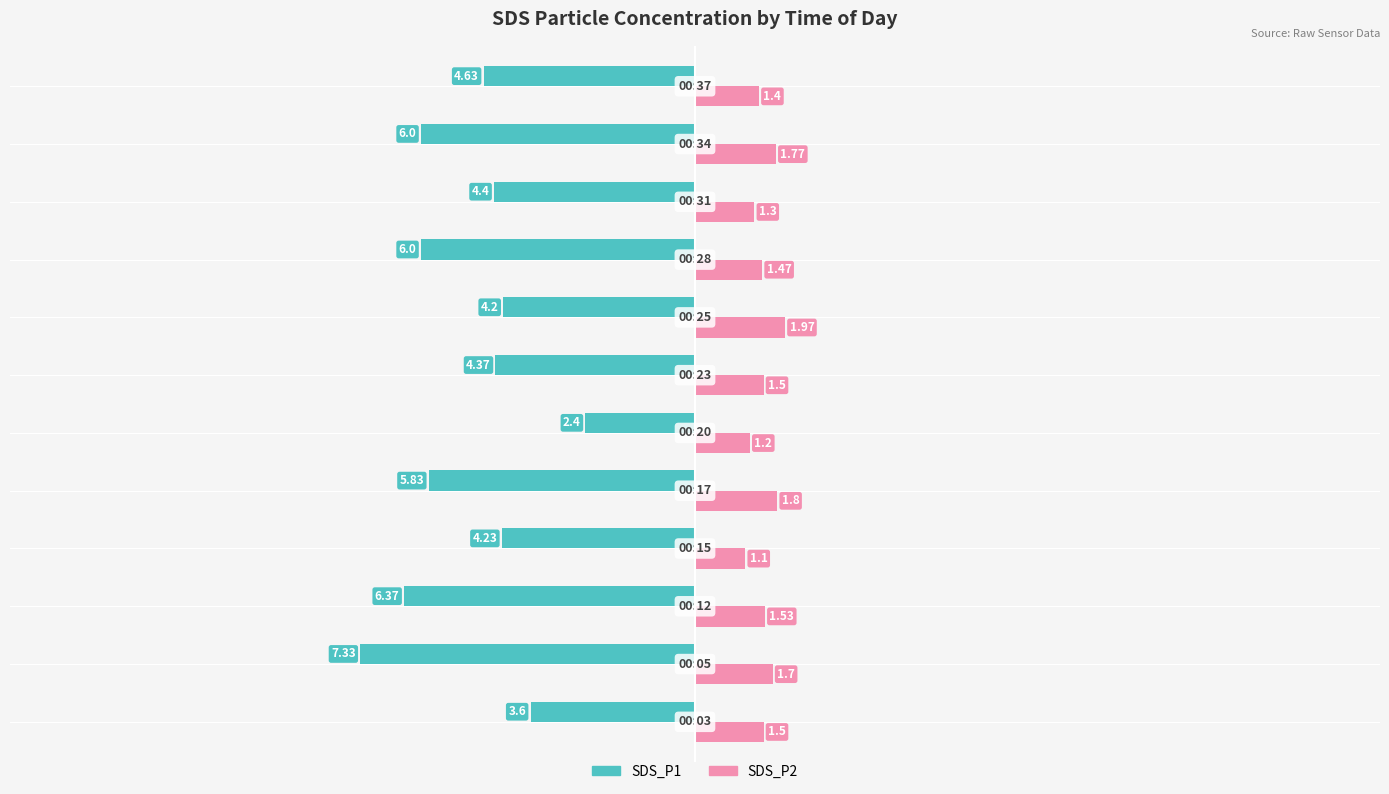

Which series has the largest range (max minus min)?

SDS_P1